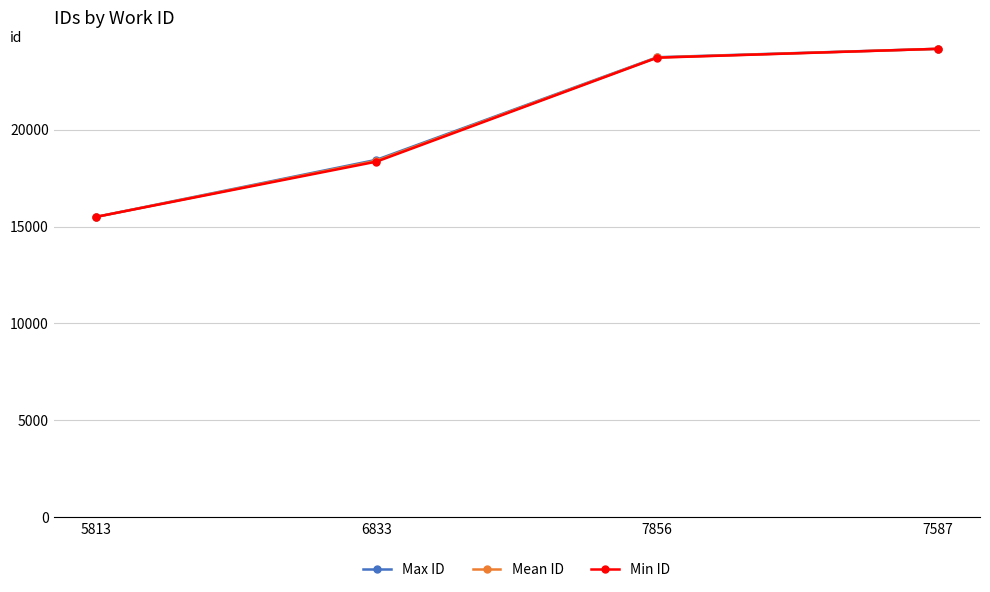

What is the maximum value shown in the chart?

24162.0